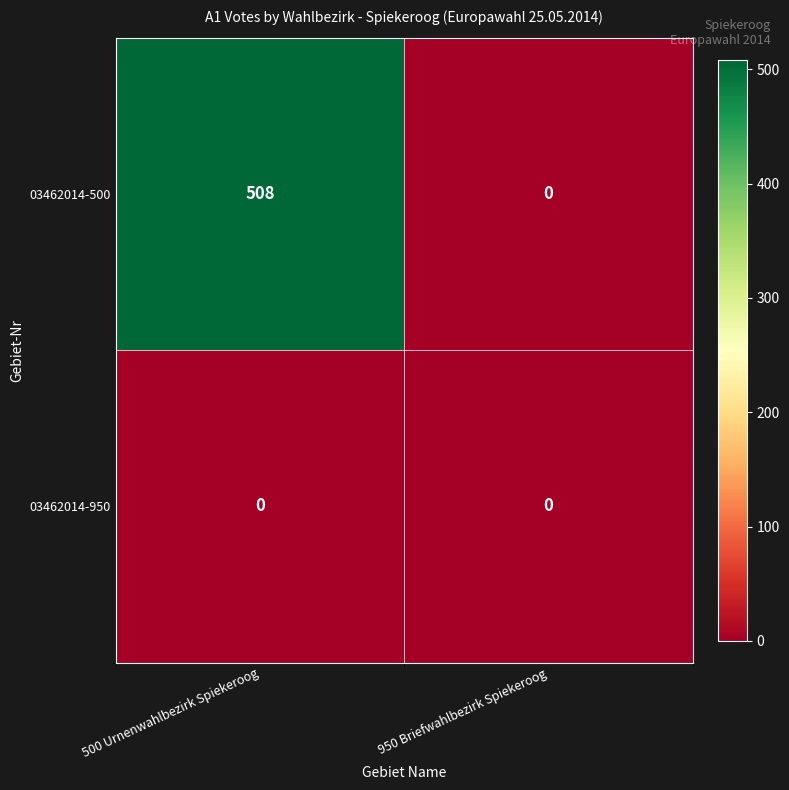

Reading left to right, transcribe all the data shown in this chart.

03462014-500: 508	0
03462014-950: 0	0